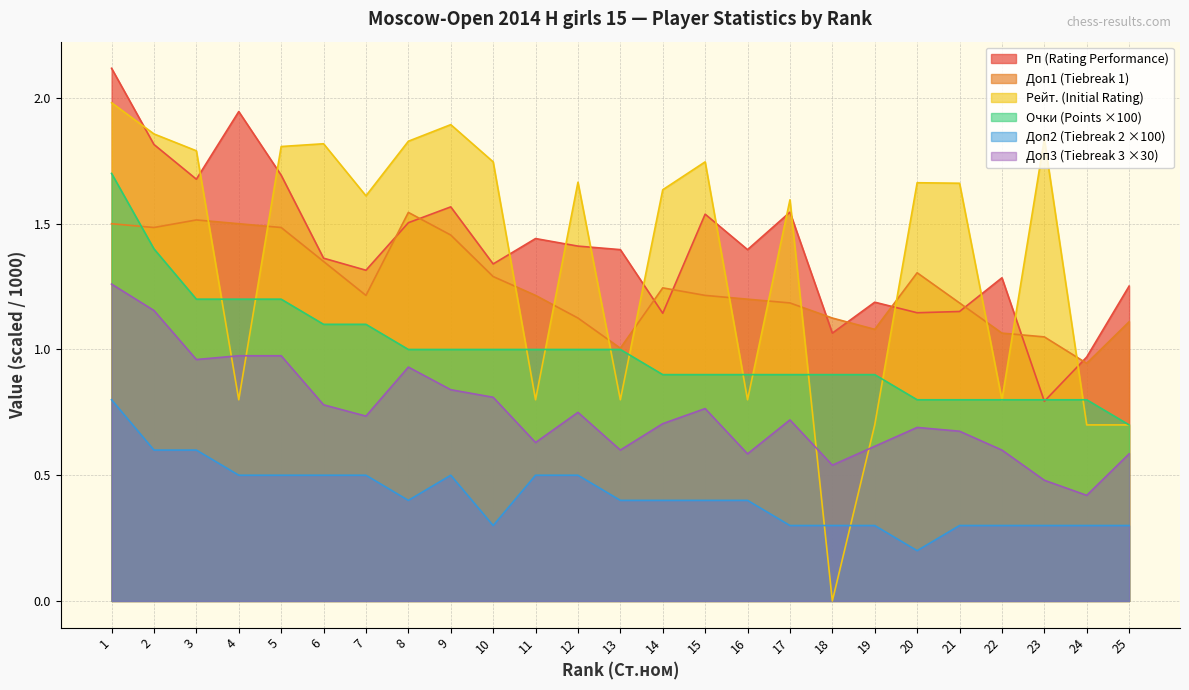

Is it true that Рейт. equals 0.5 at 13?

False